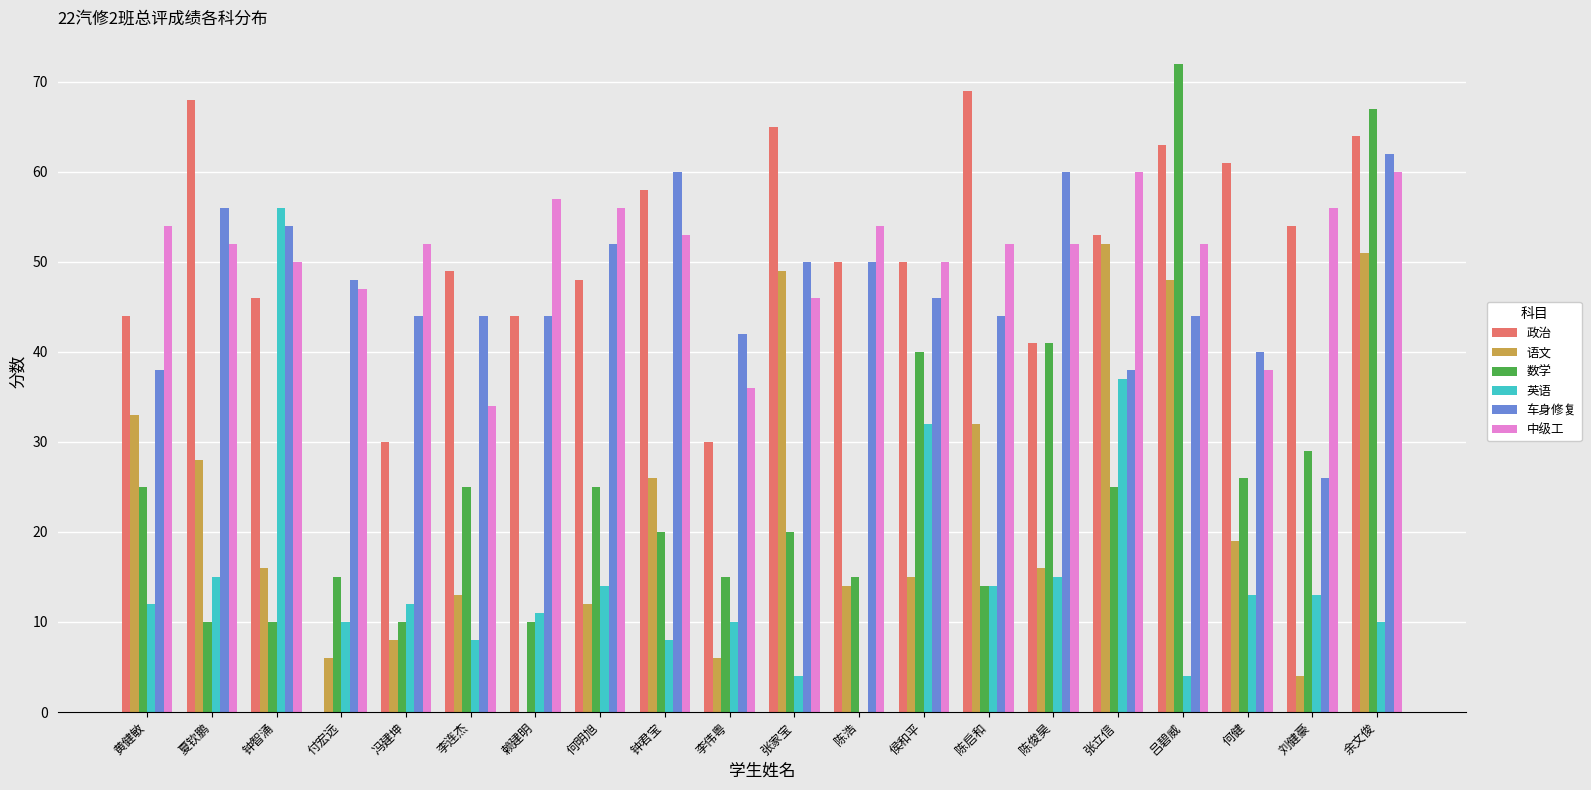

The value of 政治 at 李伟粤 is 30. True or false?

True